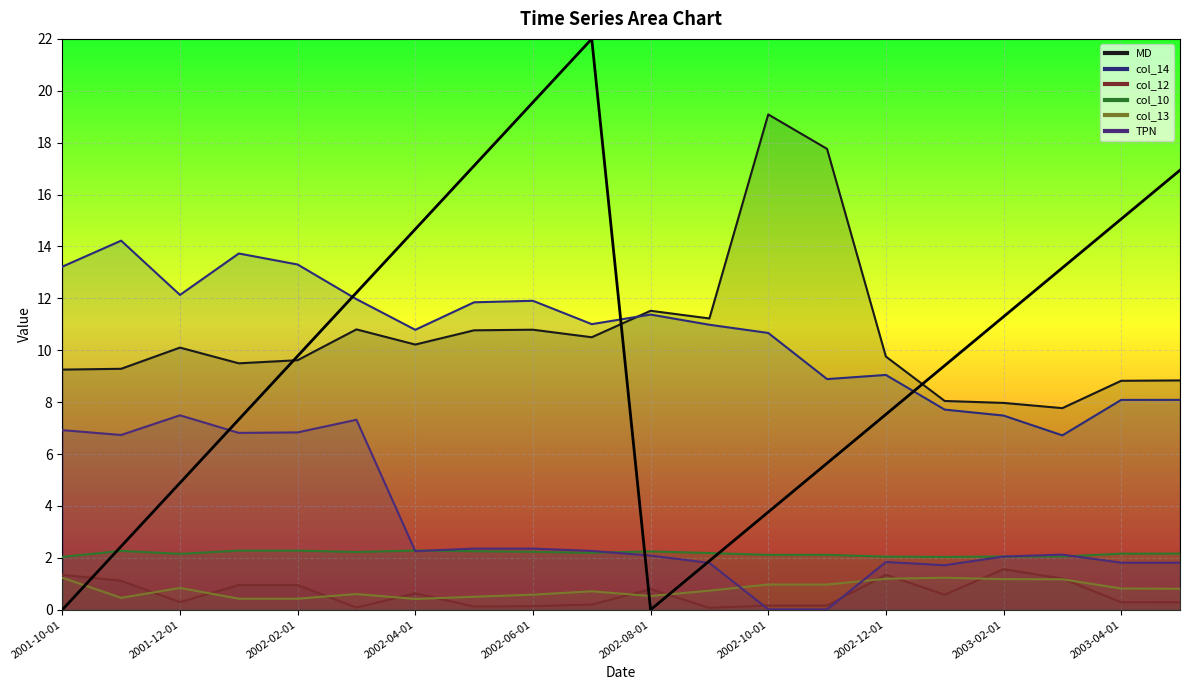

What is the difference between the highest and lowest values at 2003-02-01?

6.8